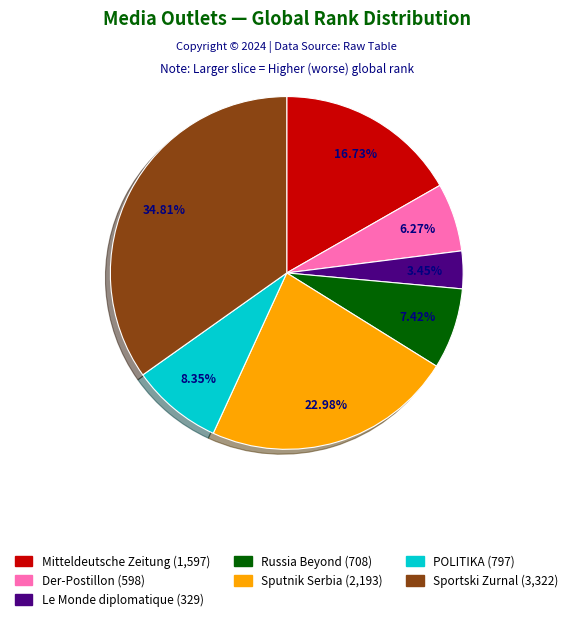

To the nearest percent, what is the difference between the Sputnik Serbia and Sportski Zurnal slice percentages?

12%